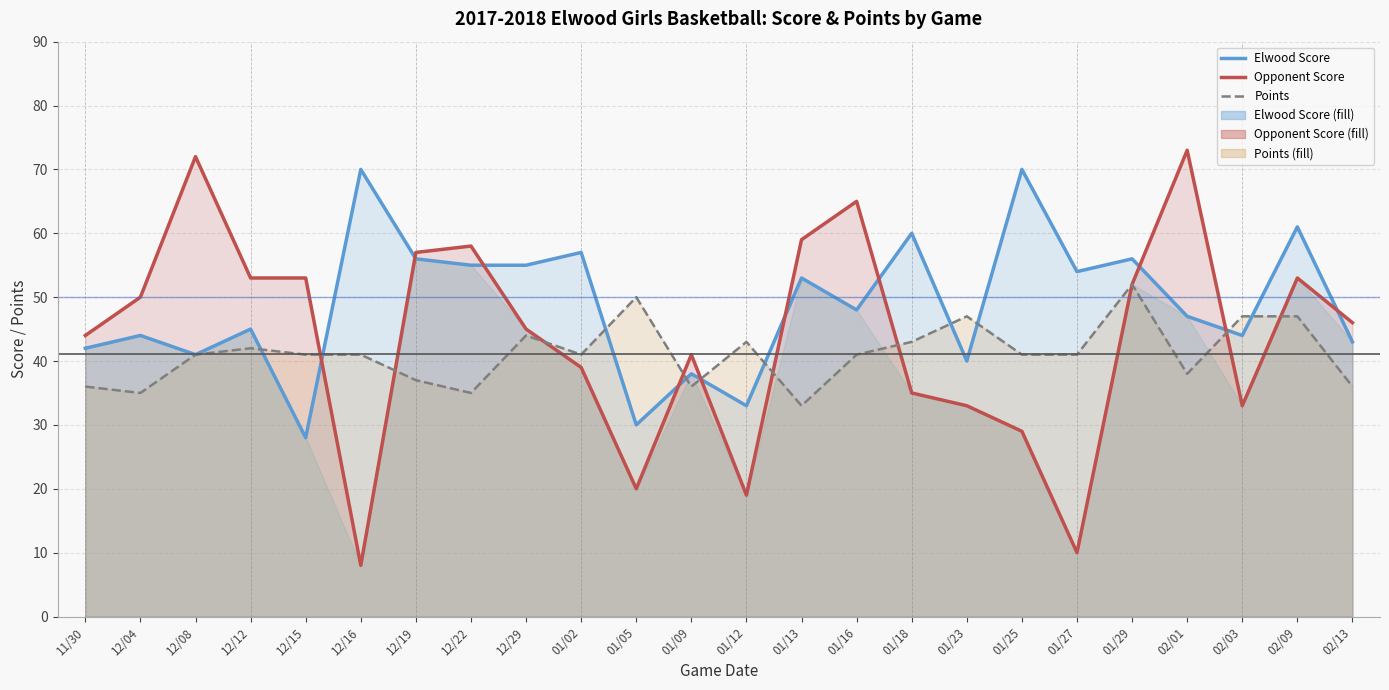

What position from the left is 12/12?

4